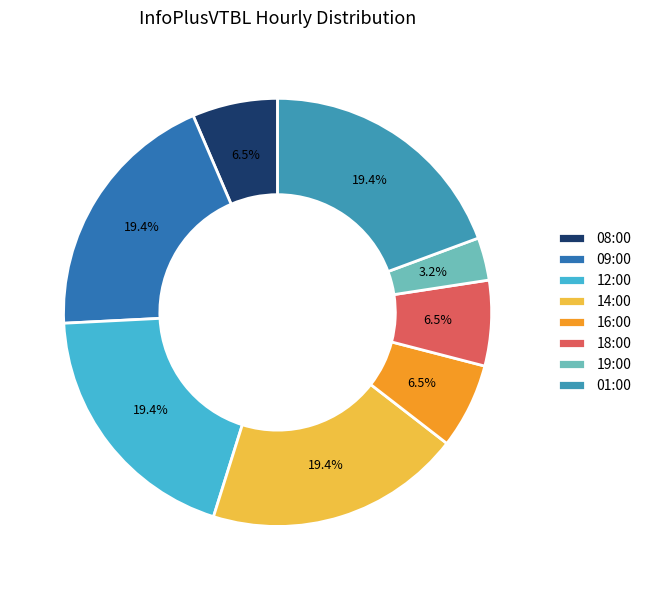

Which slice is the largest?

09:00